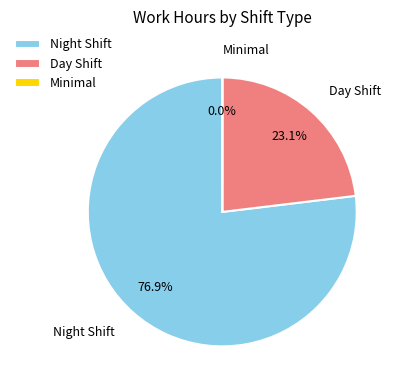

Does any single category account for the majority?

Yes